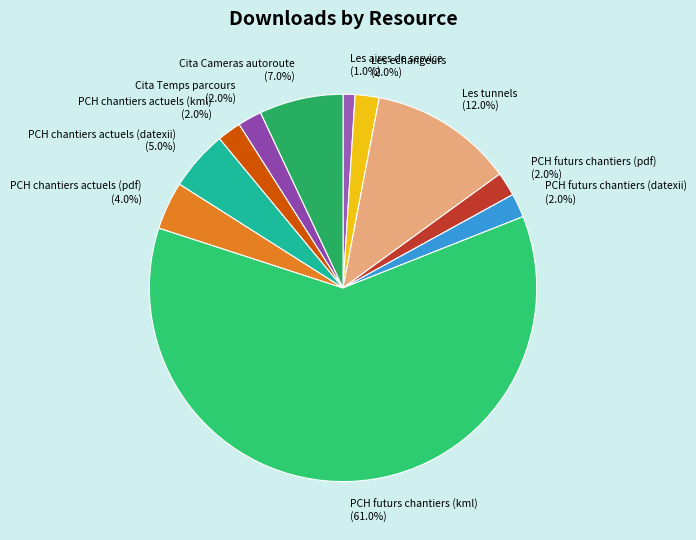

Approximately how many times larger is the value at Les tunnels compared to PCH chantiers actuels (pdf)?

3.0